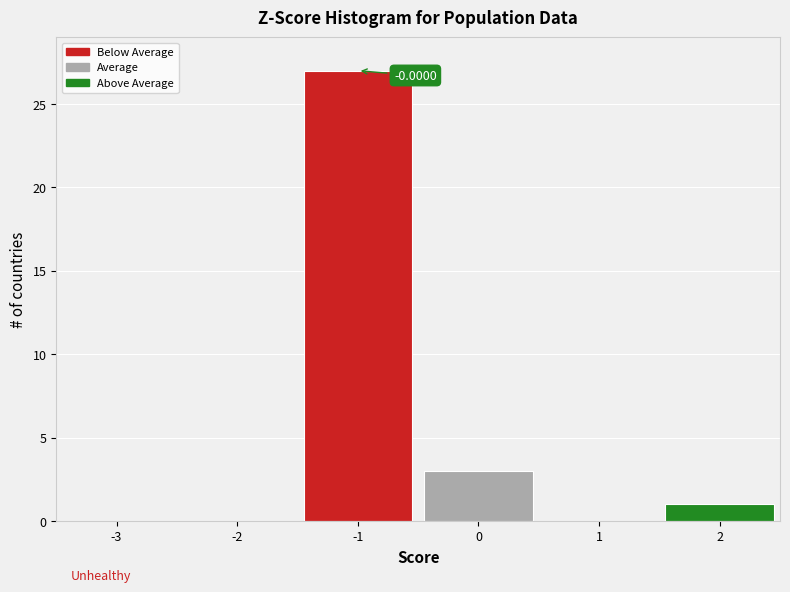

What is the sum of all values?

31